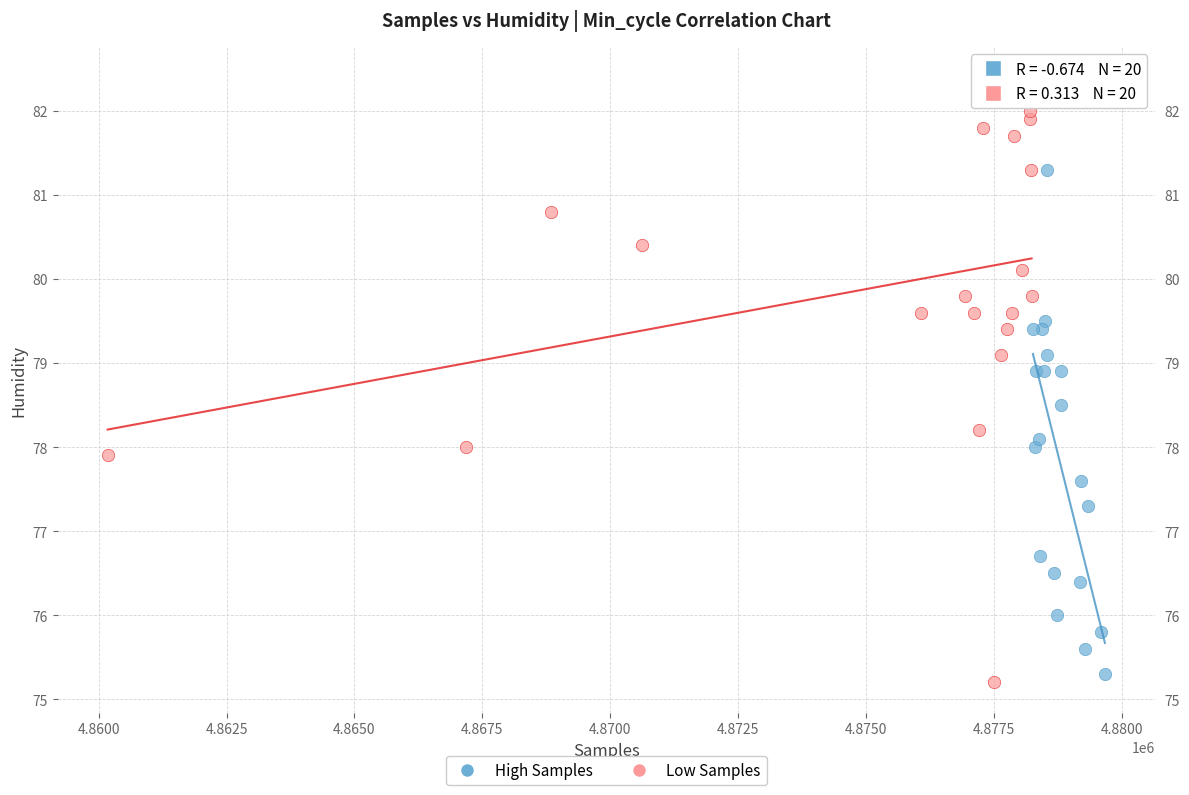

What are all the series names shown in the legend?

High Samples, Low Samples